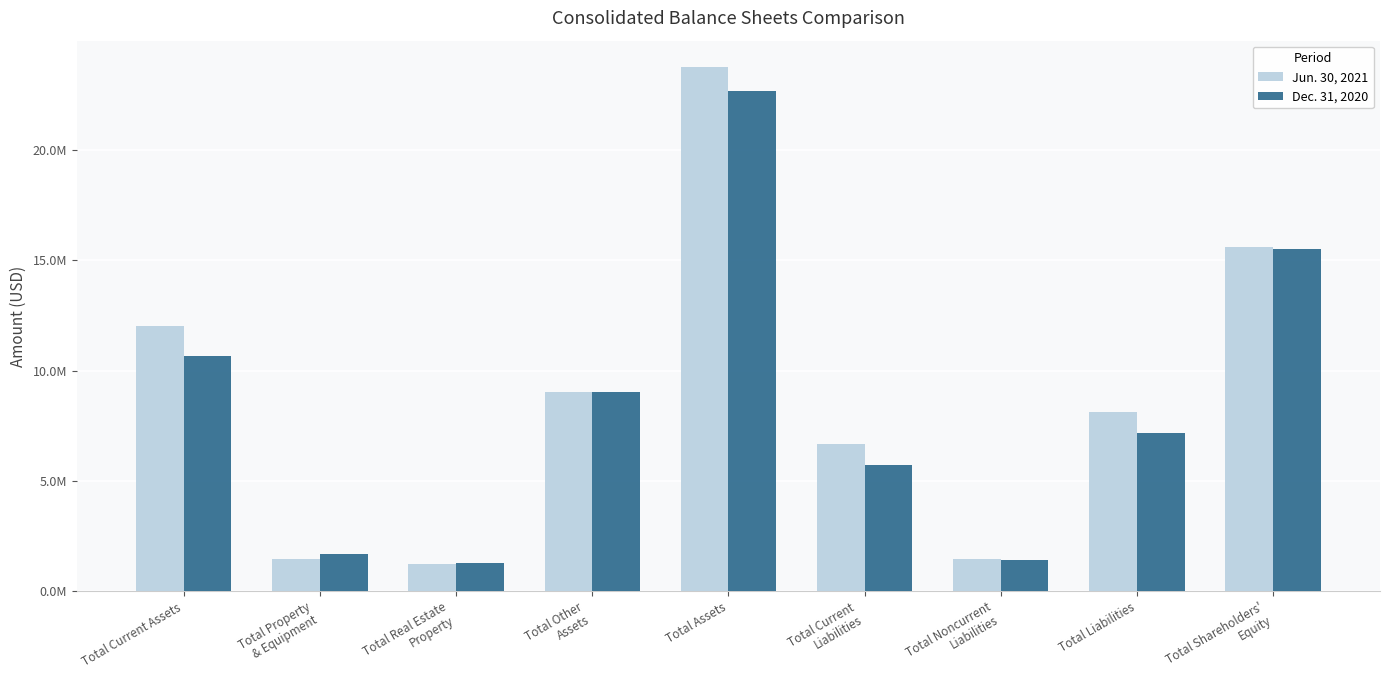

Between Total Shareholders'
Equity and Total Noncurrent
Liabilities, which is larger?

Total Shareholders'
Equity